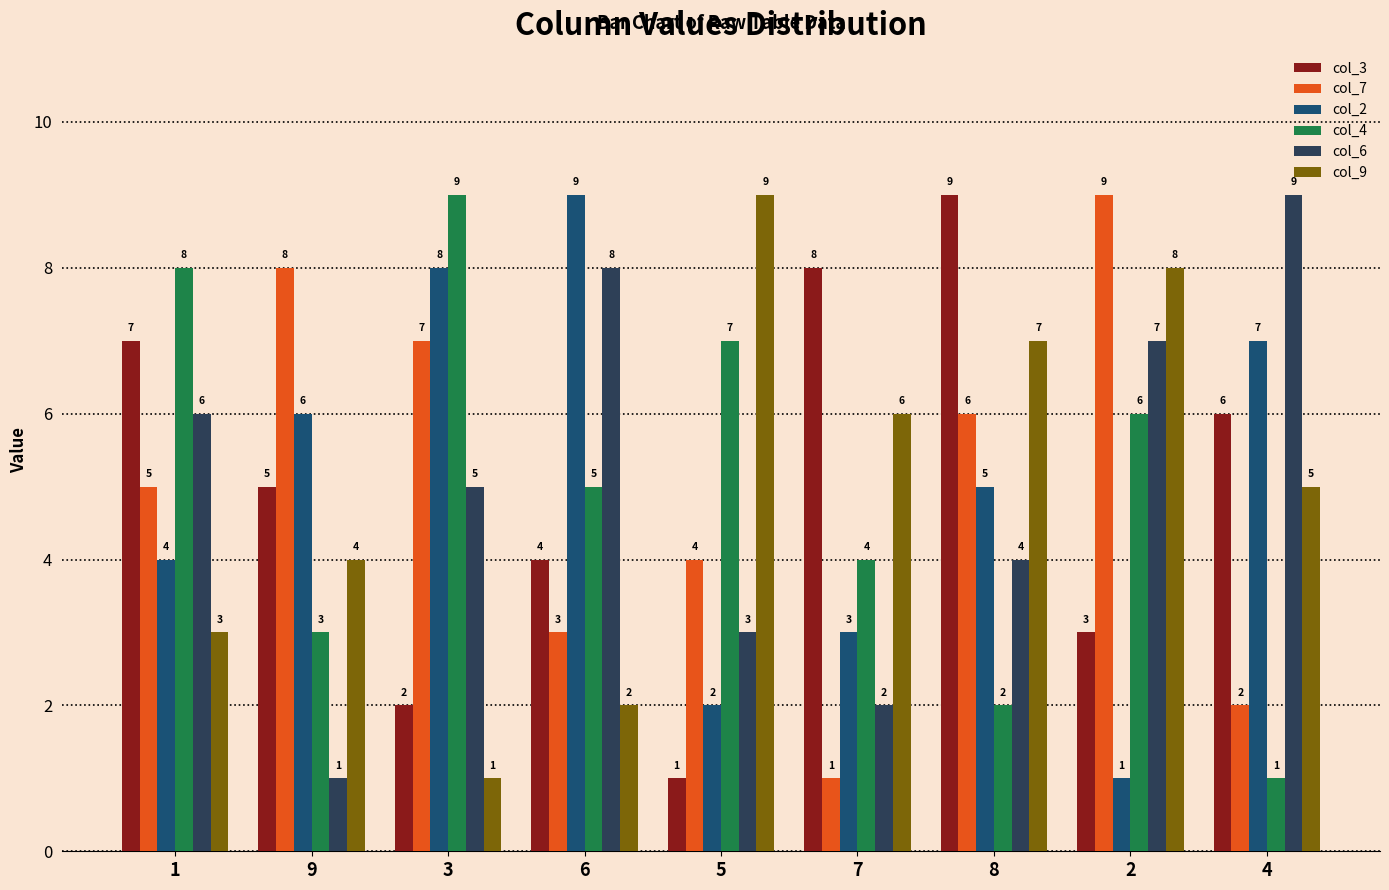

At which label does col_2 reach its peak?

6